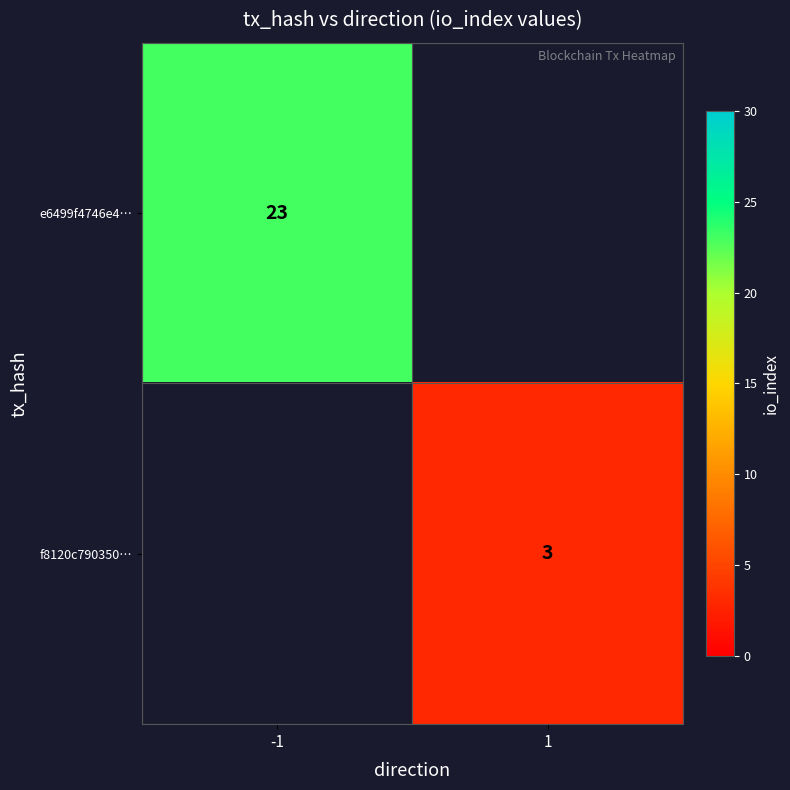

The f8120c790350… series shows 4.9 at 1. True or false?

False